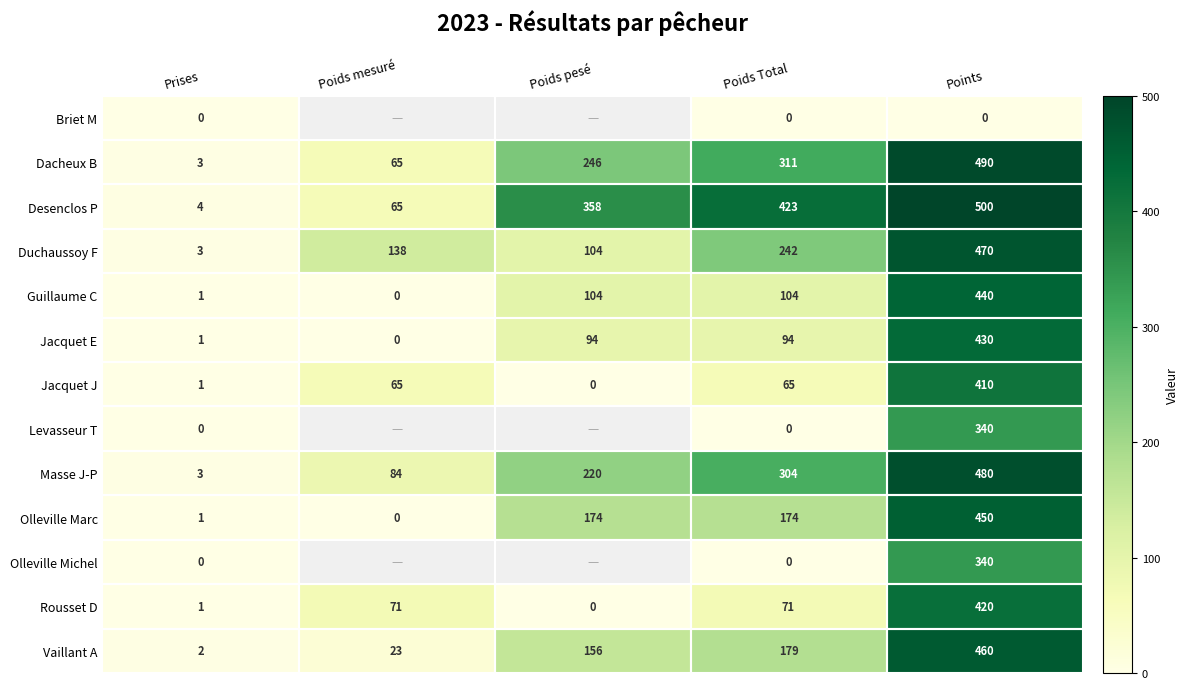

What is the average value of the Guillaume C series?

130